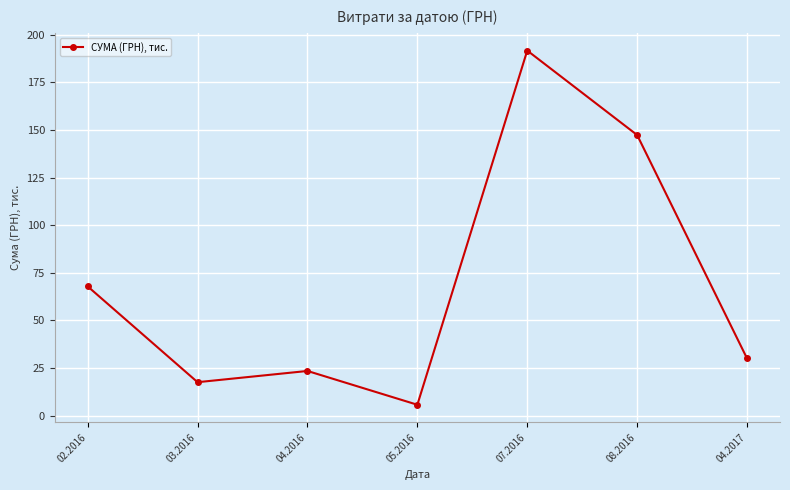

What is the maximum value shown in the chart?

191.6